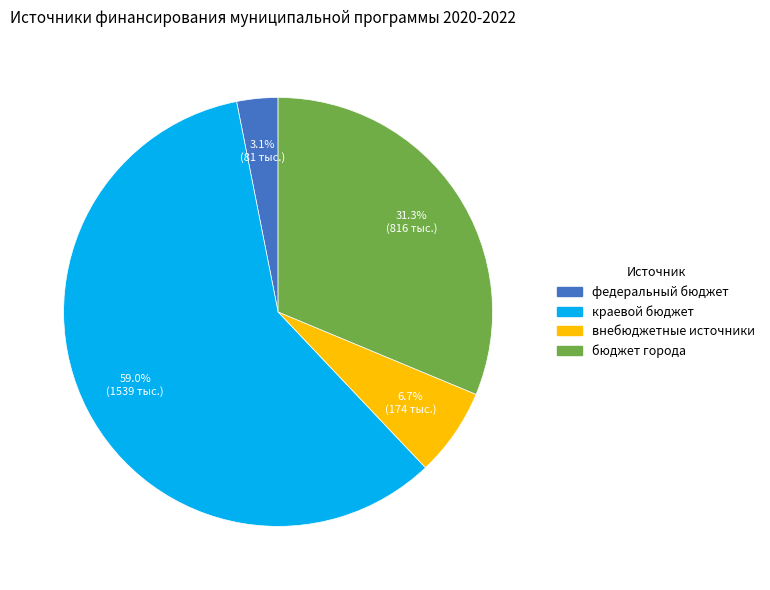

Which has a higher value, федеральный бюджет or бюджет города?

бюджет города